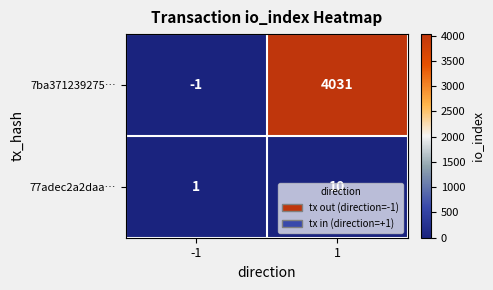

How many data points does each series have?

2